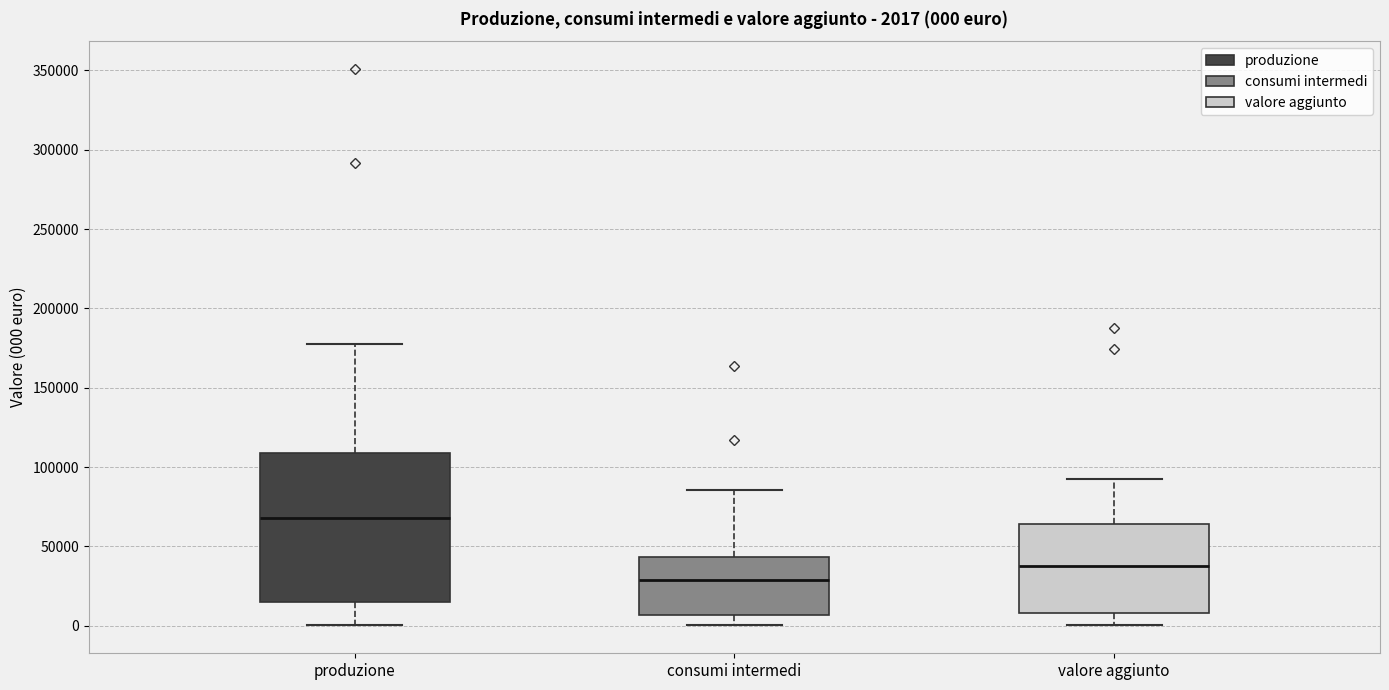

Comparing the boxes themselves (not the whiskers), which one is the tallest?

produzione